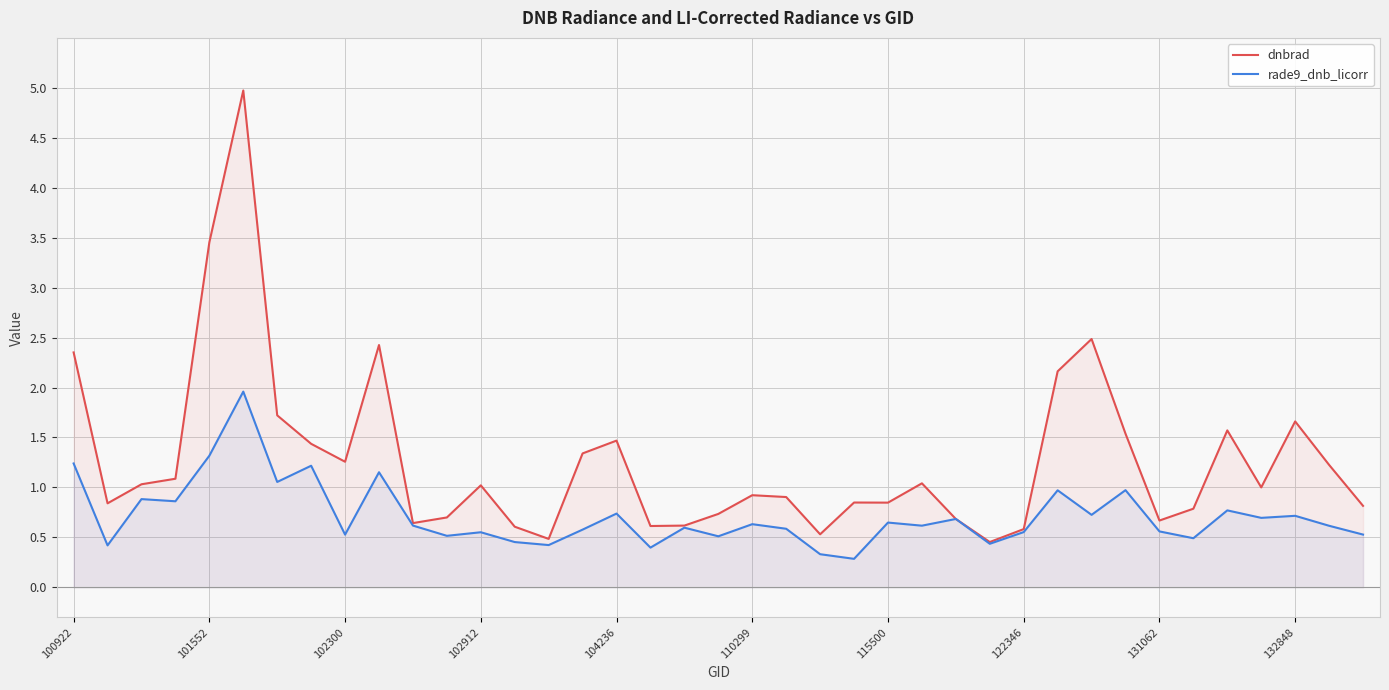

What is the spread (max minus min) of values at 101552?

2.1